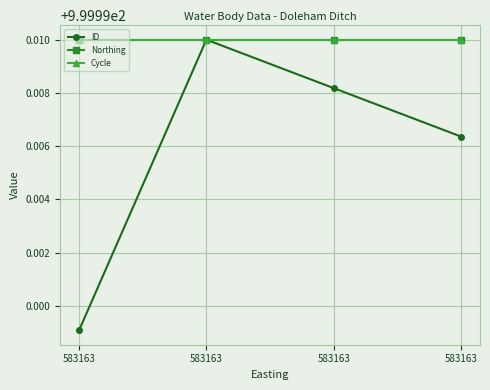

The value of Northing at 583163 is 1543.2. True or false?

False